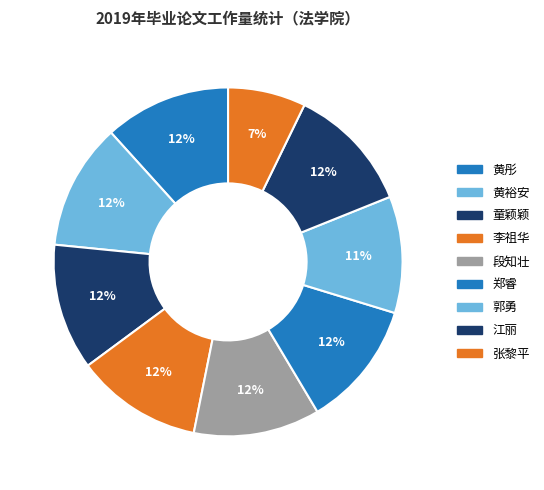

How many segments does this pie chart have?

9